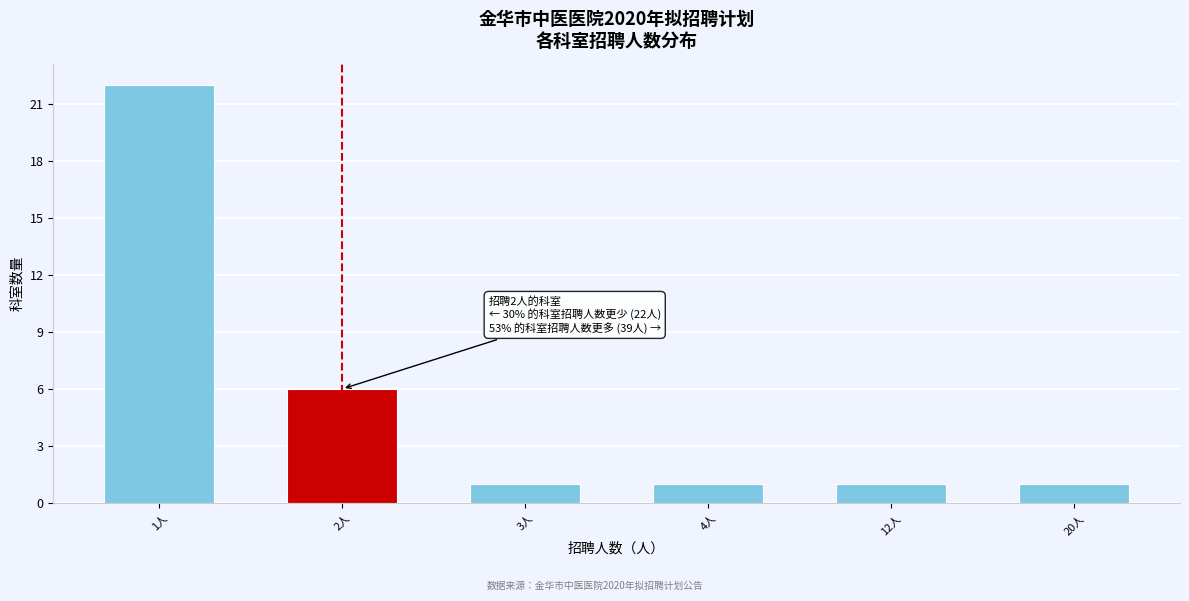

Reading left to right, transcribe all the data shown in this chart.

1人=22	2人=6	3人=1	4人=1	12人=1	20人=1